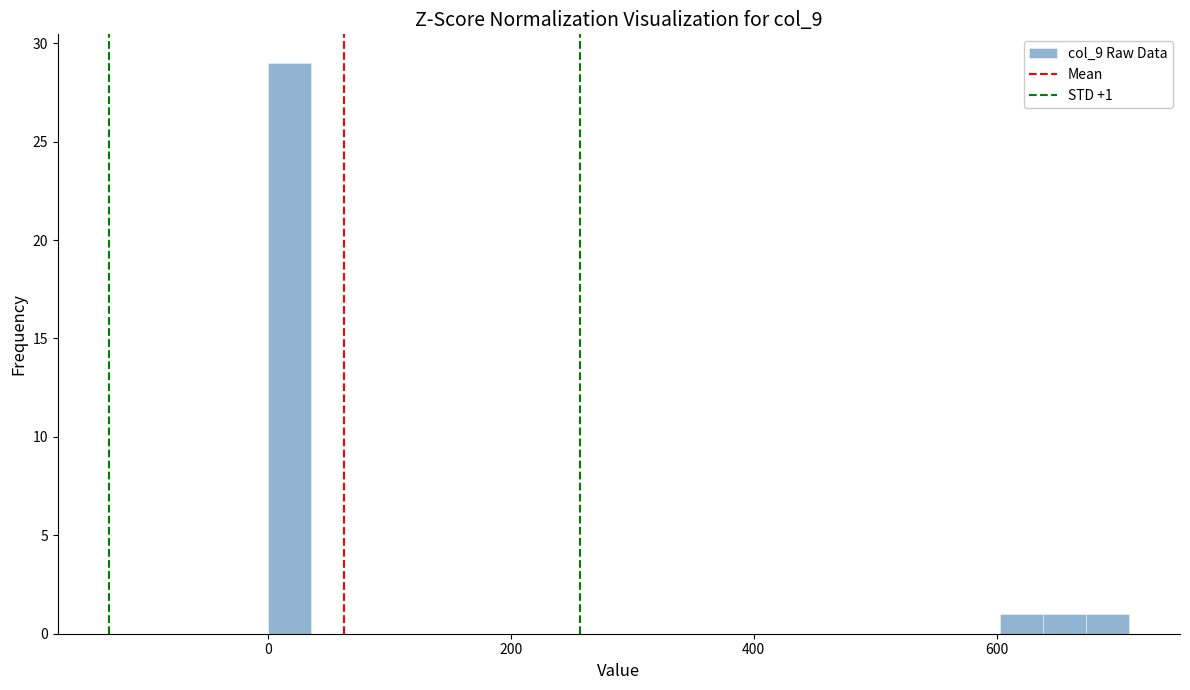

Read against the x-axis, roughly where is the centre of the tallest bar?

20